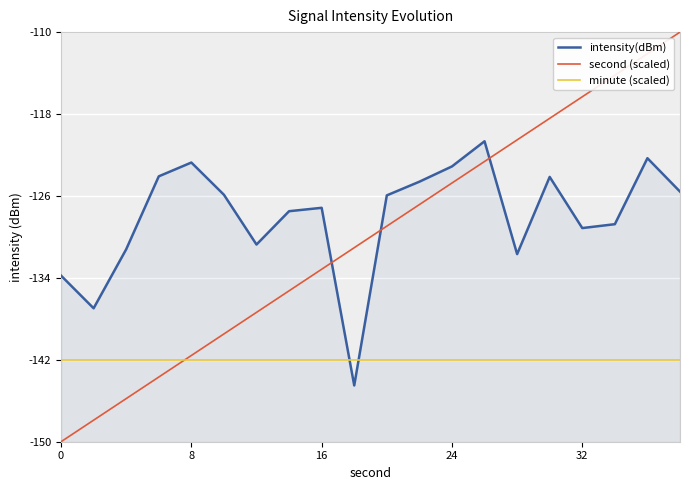

True or false: second (scaled) and minute (scaled) cross at least once.

True